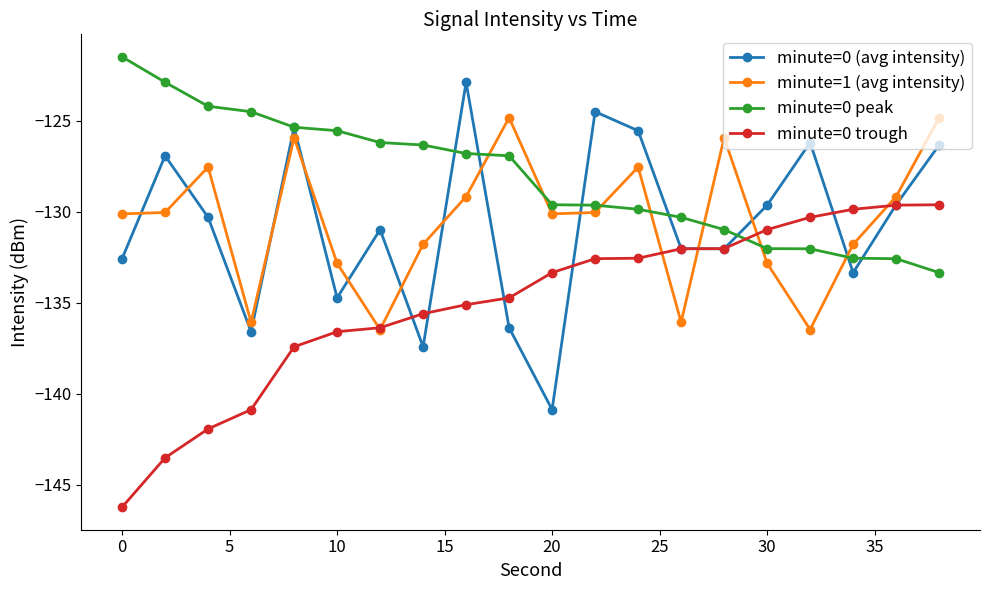

What is the value of the minute=0 (avg intensity) point at the 9th from the left?

-122.9